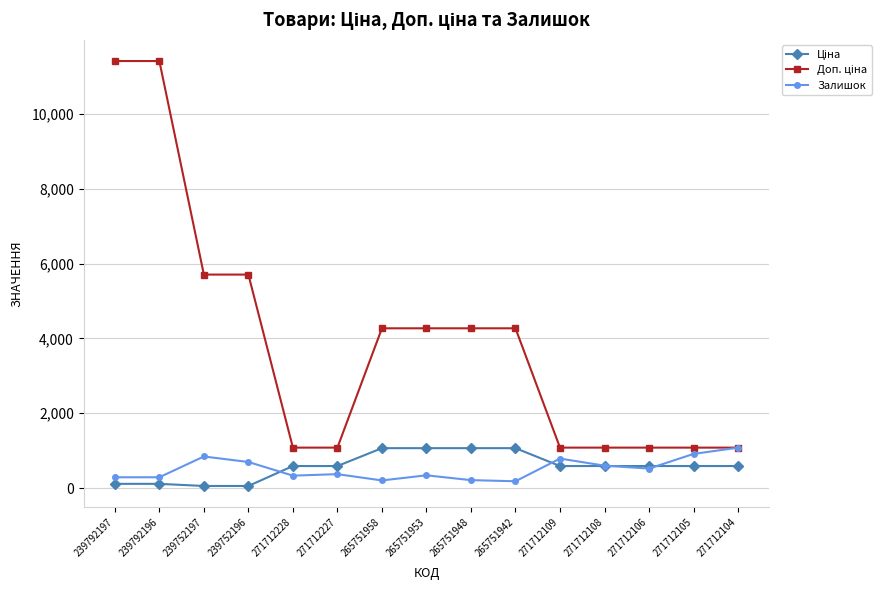

What is the maximum value for Залишок?

1080.0